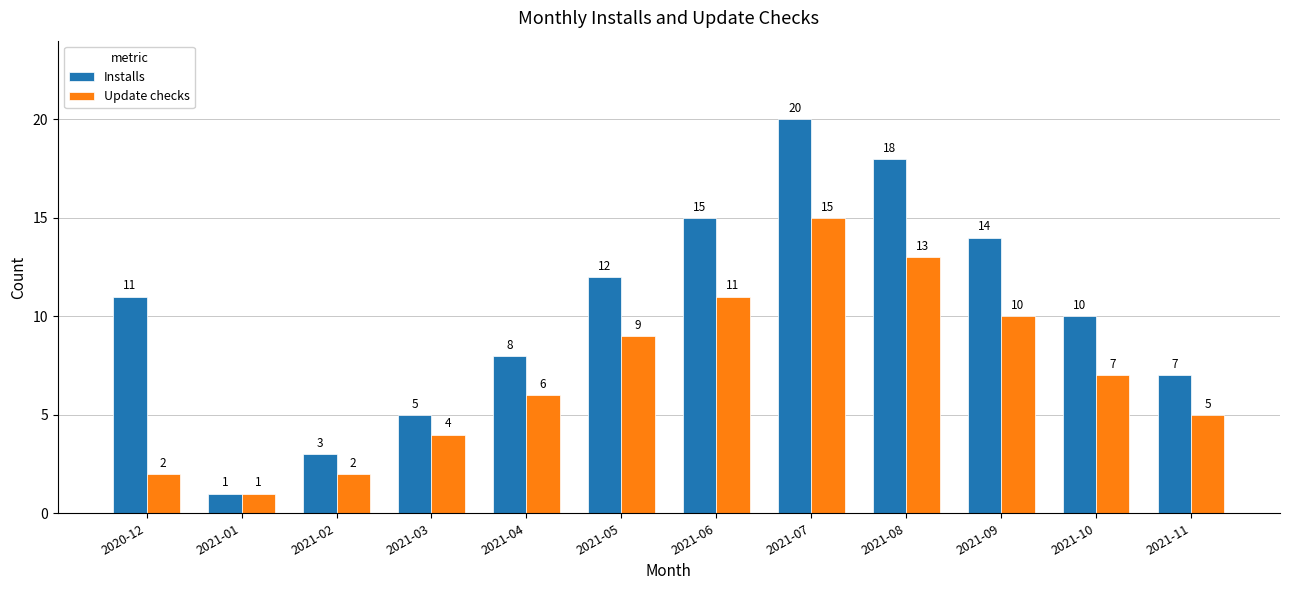

What is the sum of the Installs values at 2021-02 and 2021-09?

17